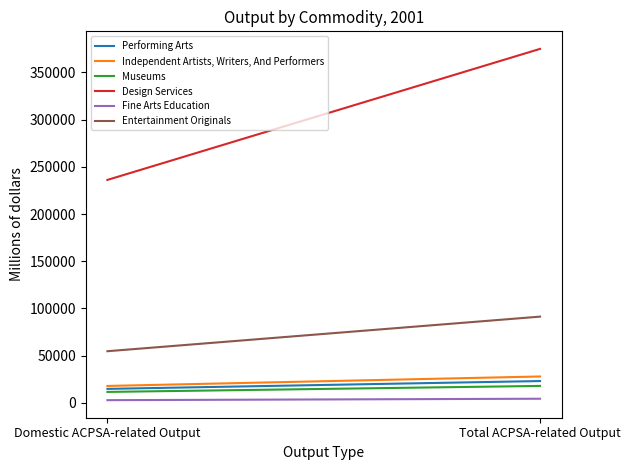

Does the chart display data point markers on the line(s)?

No